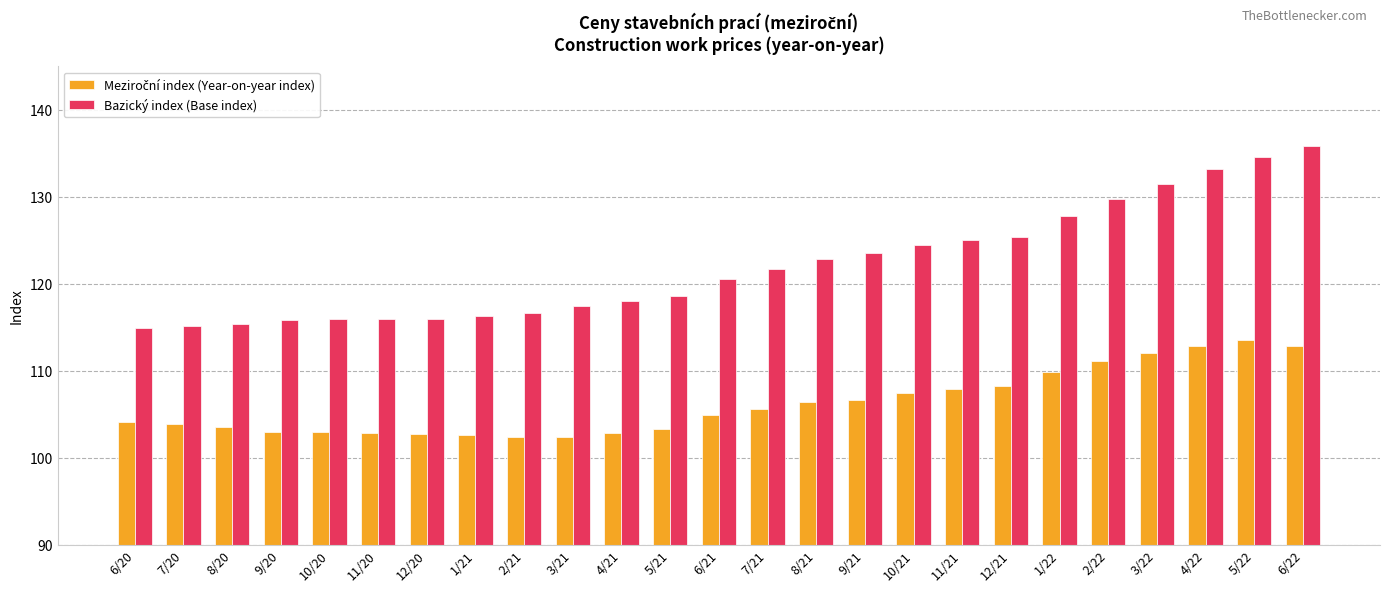

True or false: Bazický index (Base index) has a value of 116.3 at 1/21.

True